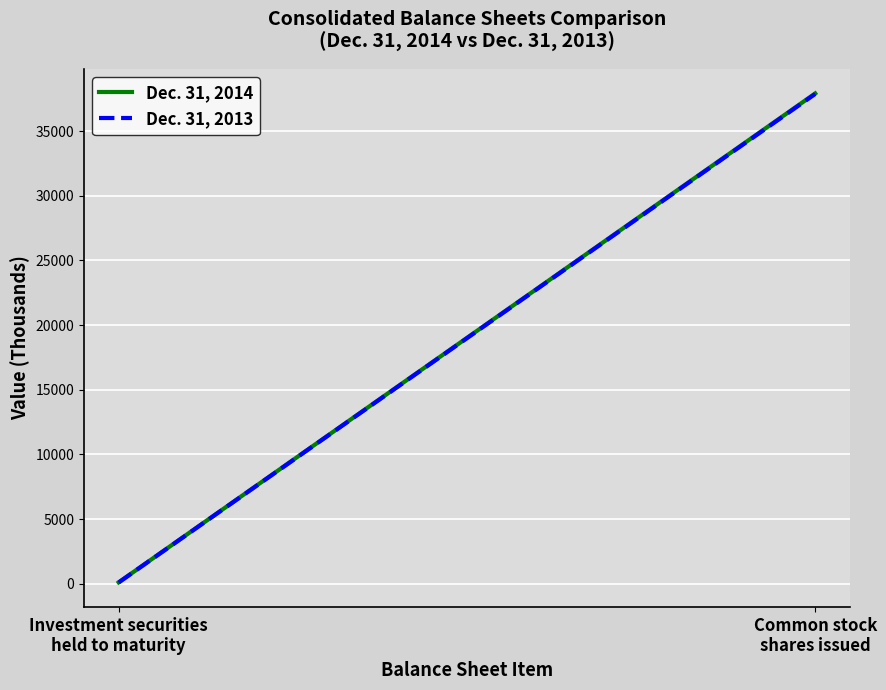

What is the average value of the Dec. 31, 2013 series?

18987.1